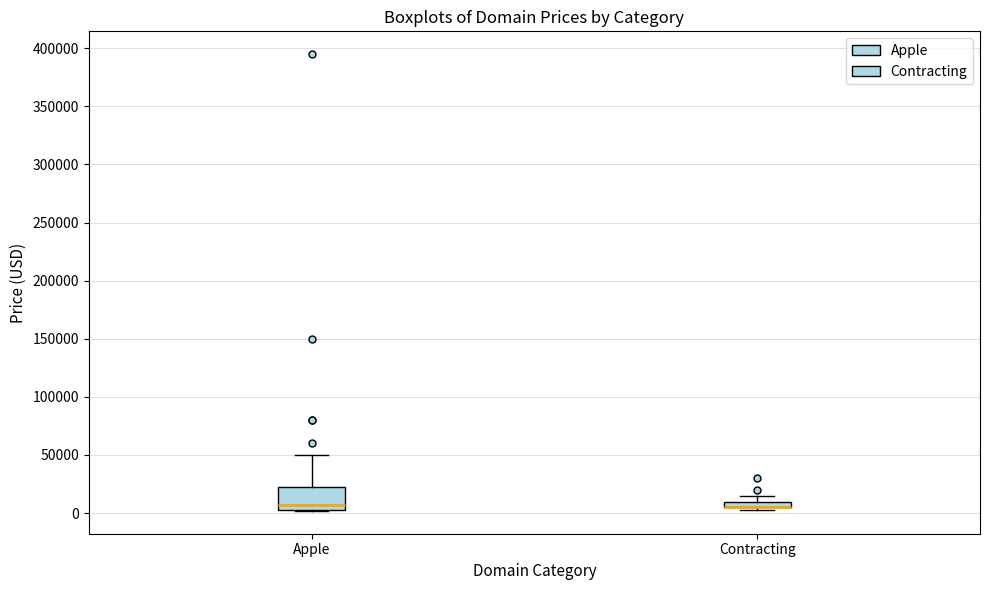

Where is the lower edge of the box for Contracting on the y-axis? The values are not printed on the chart, so give them approximately, as read against the axis.

5000